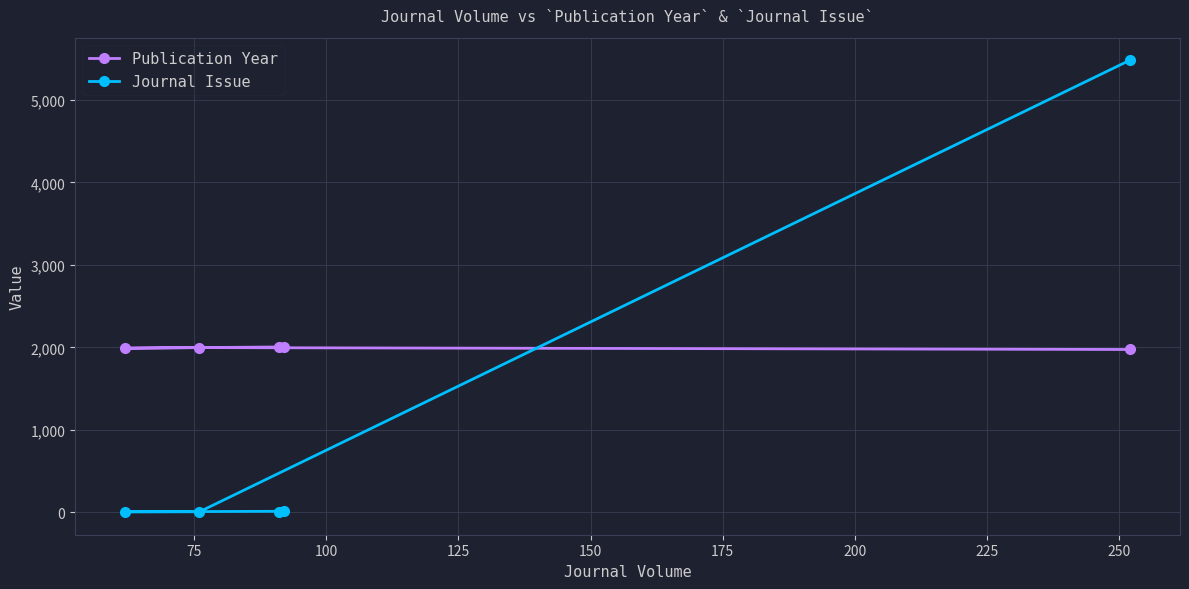

Which series has the largest total across all categories?

Publication Year